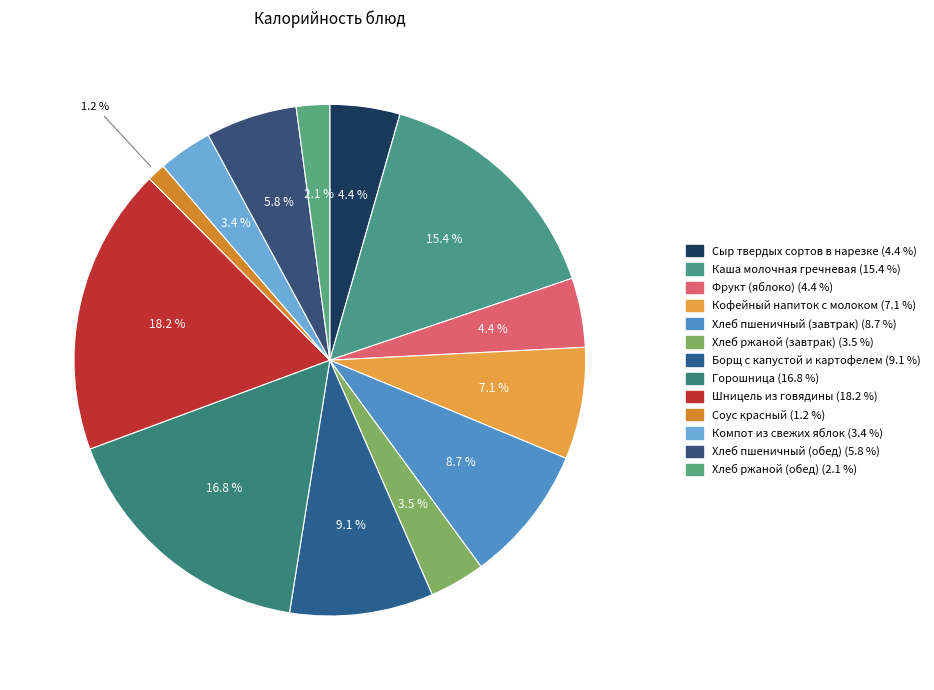

How many slices are in this pie chart?

13